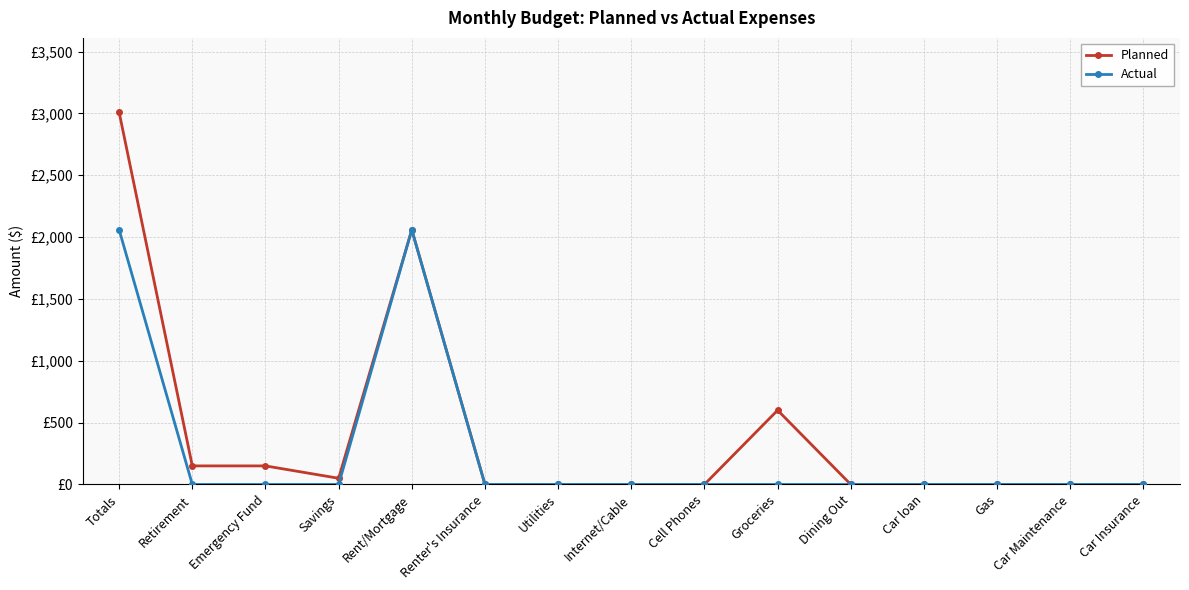

Which category has the highest value across all series?

Totals